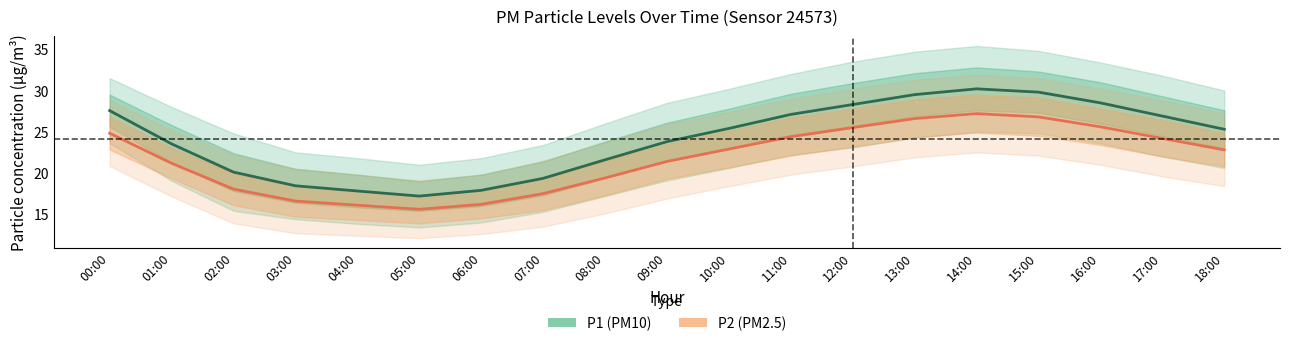

What are all the series names shown in the legend?

P1, P2